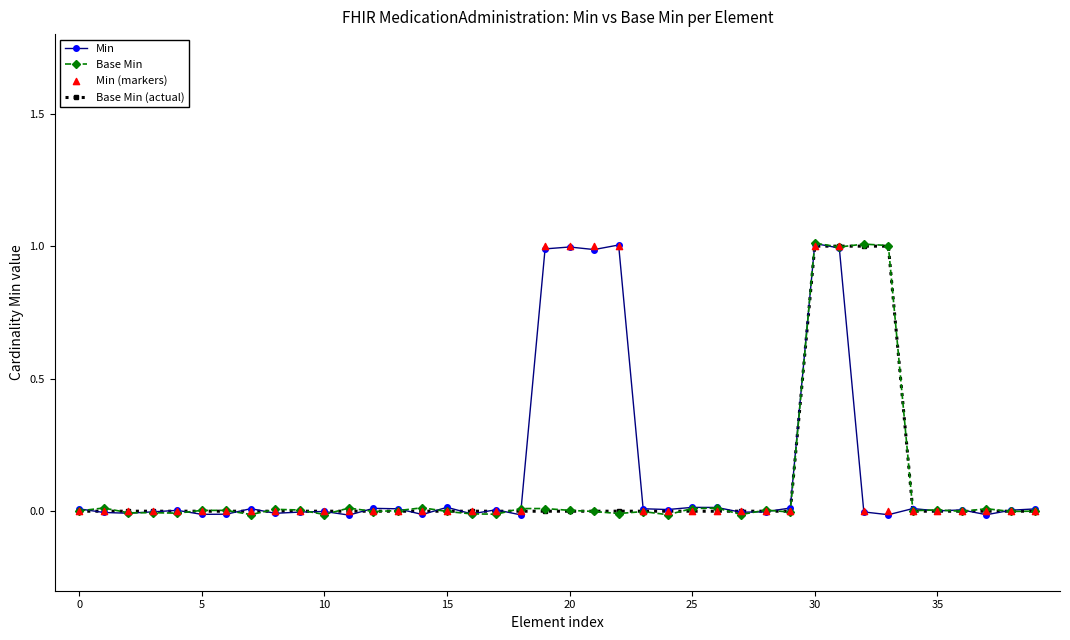

Which series contains the highest Y value?

Base Min